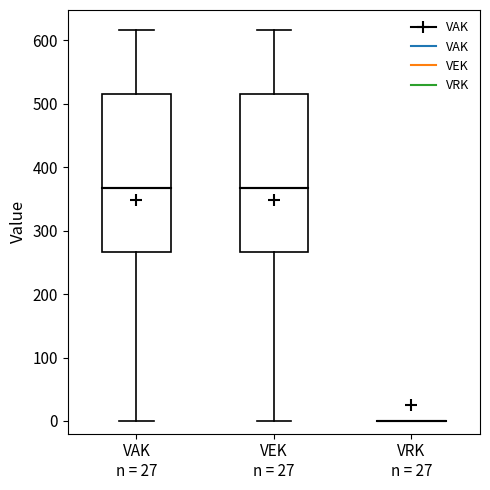

Reading left to right, read every box against the y-axis: the position of its median line, the range the box covers, and the ends of its whiskers. The values are not printed on the chart, so give them approximately, as read against the axis.

VAK n = 27: median 370, box 270 to 520, whiskers 0 to 620
VEK n = 27: median 370, box 270 to 520, whiskers 0 to 620
VRK n = 27: box collapsed to a line at 0, whiskers 0 to 0